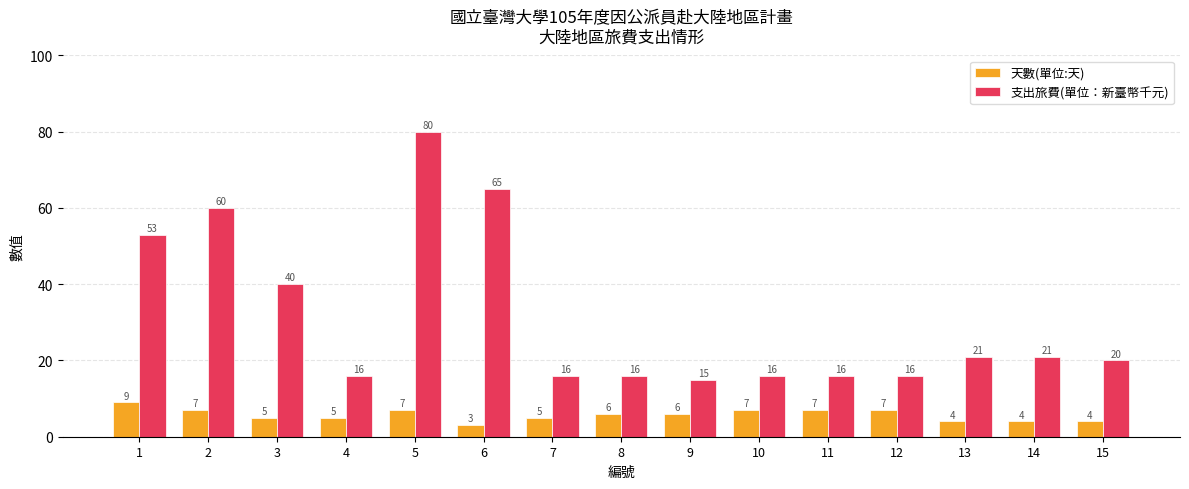

Which series has the largest total across all categories?

支出旅費(單位：新臺幣千元)